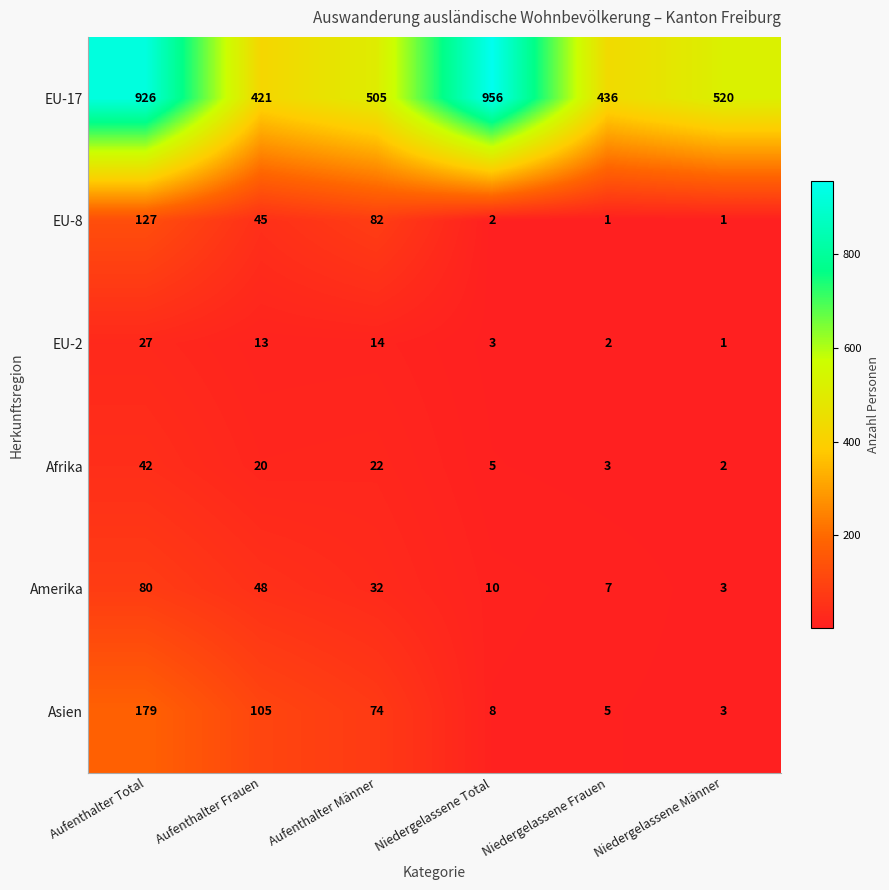

Rank the series at Aufenthalter Männer from lowest to highest value.

EU-2, Afrika, Amerika, Asien, EU-8, EU-17